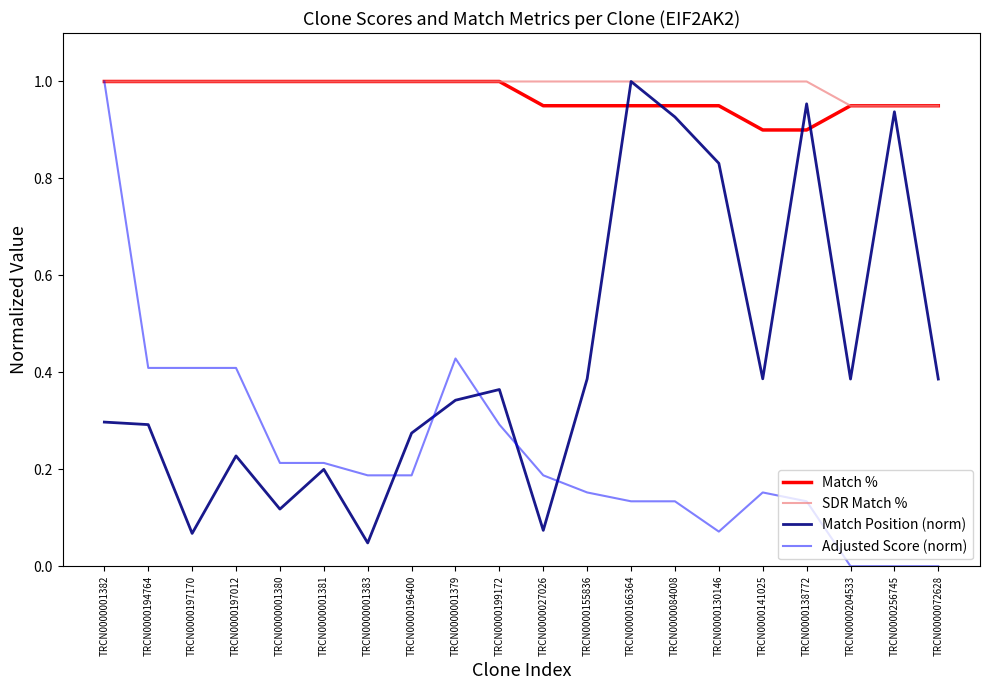

After their last crossing, which series has the higher values: Adjusted Score (norm) or Match Position (norm)?

Match Position (norm)